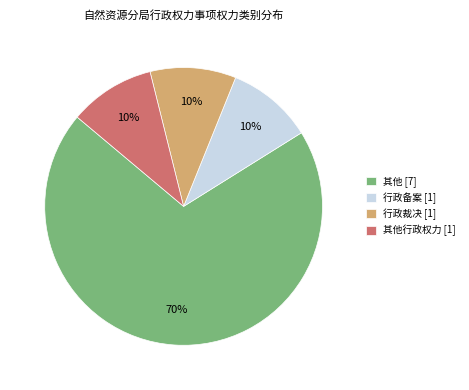

How many slices are in this pie chart?

4